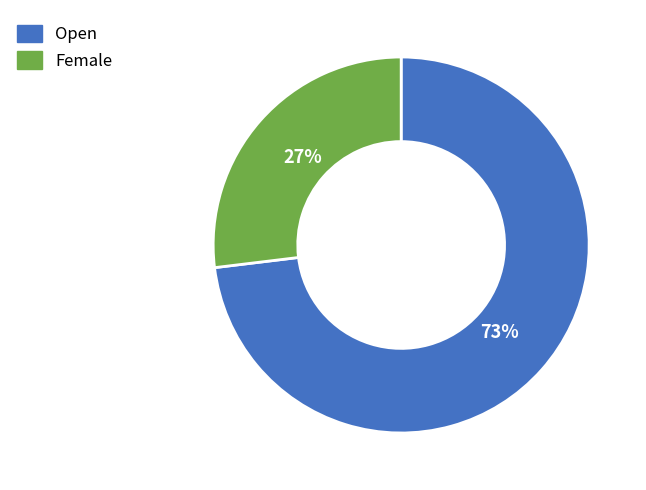

Which has a higher value, Female or Open?

Open